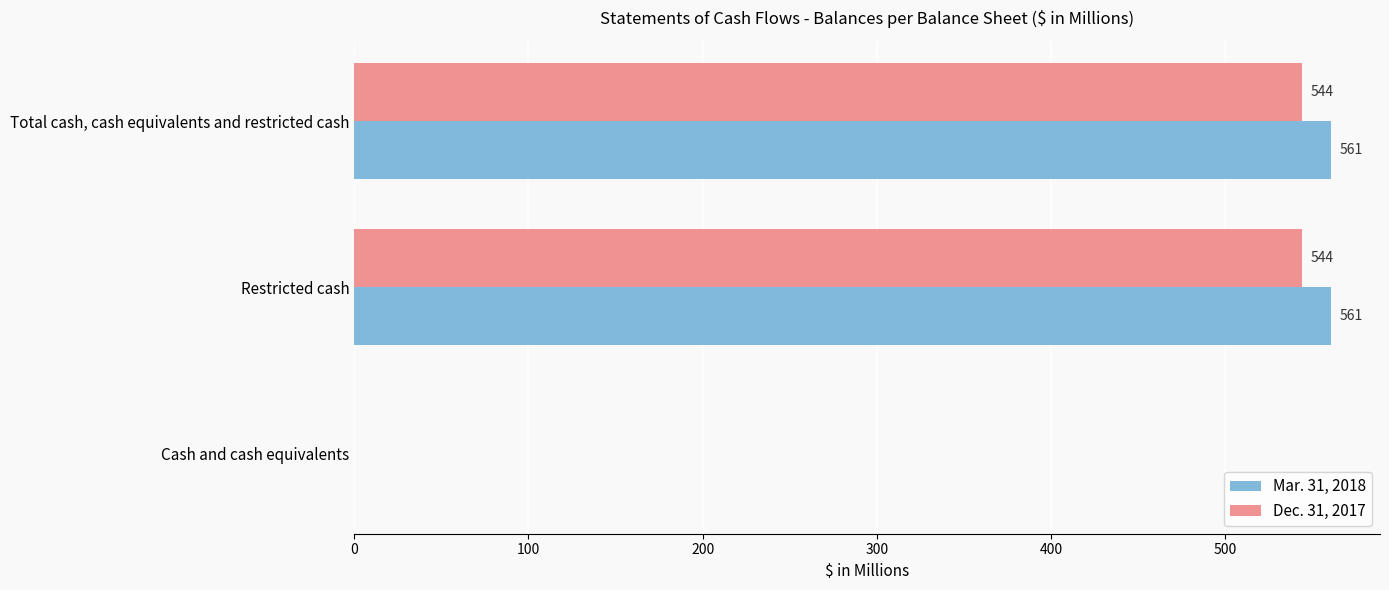

Is it true that Dec. 31, 2017 equals 0 at Cash and cash equivalents?

True